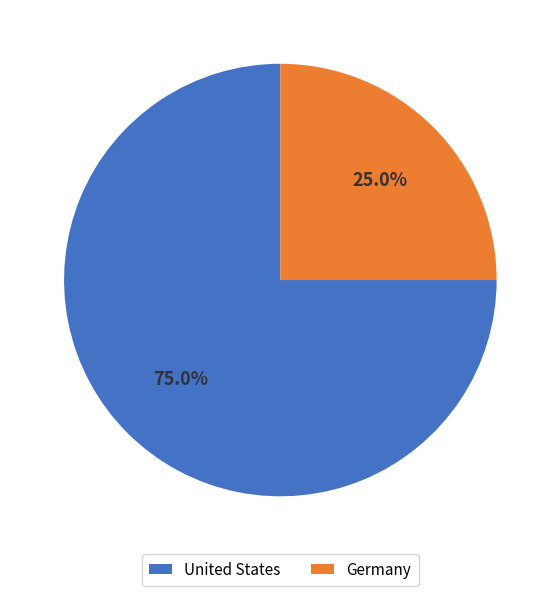

What percentage is the Germany slice, to the nearest percent?

25%